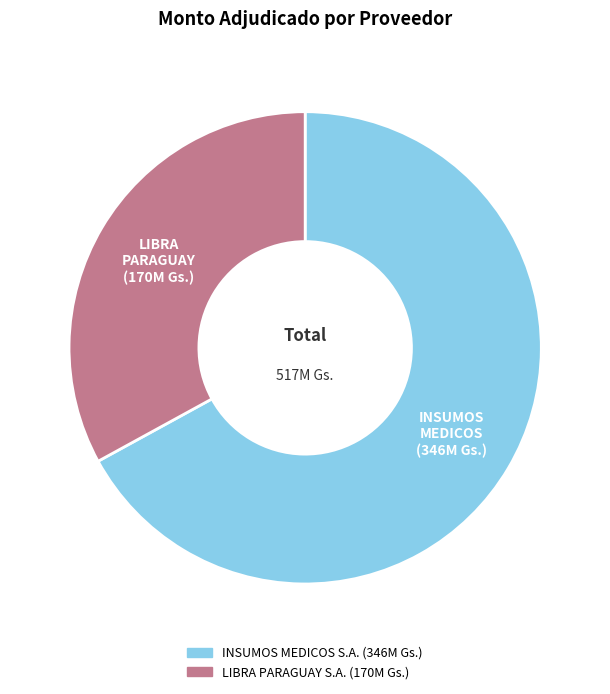

Which category has the smallest portion of the pie?

LIBRA PARAGUAY S.A.